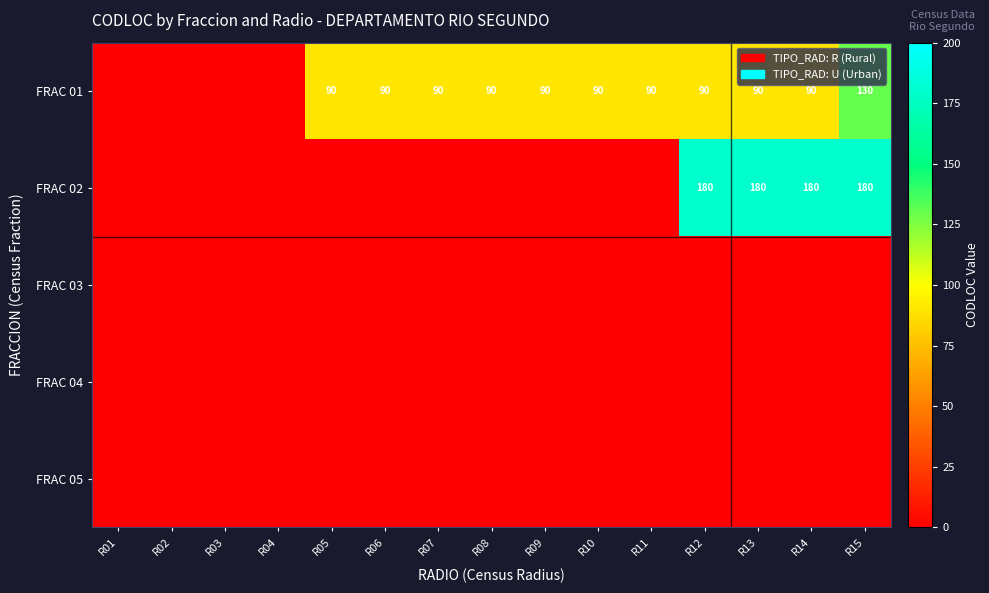

Is it true that FRAC 02 equals 68 at R13?

False